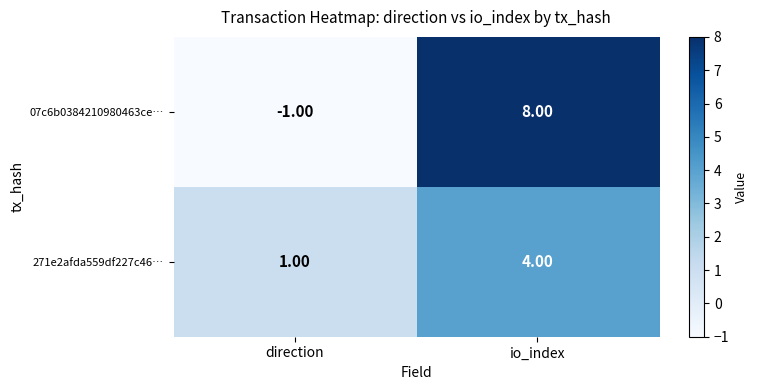

At which label is 07c6b0384210980463ce… closest to 3?

direction